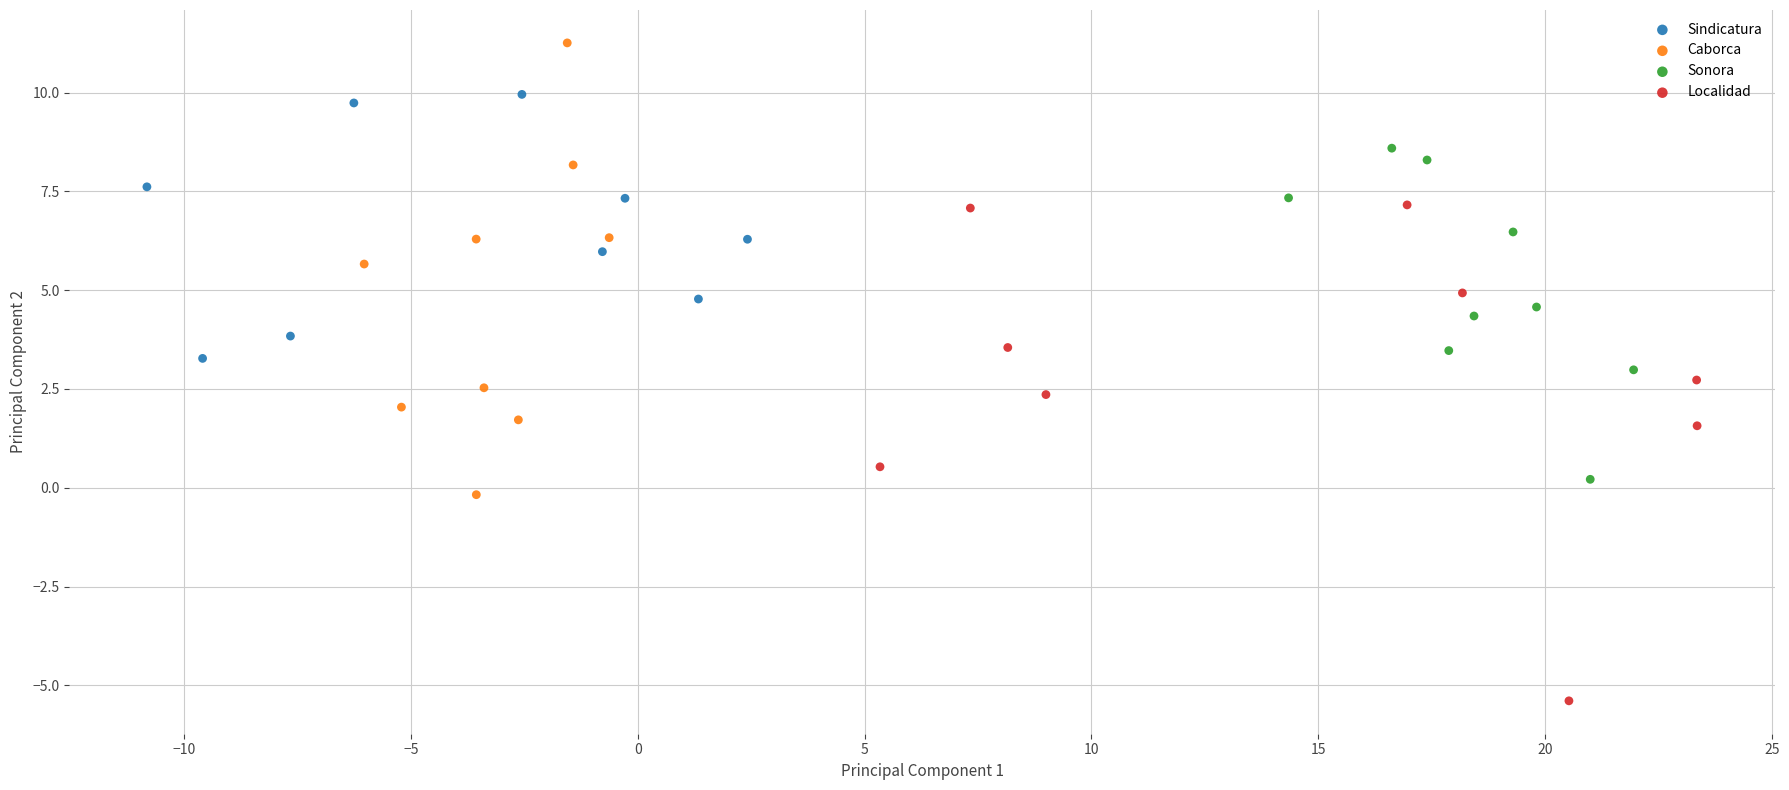

Which series reaches the maximum Y coordinate?

Caborca